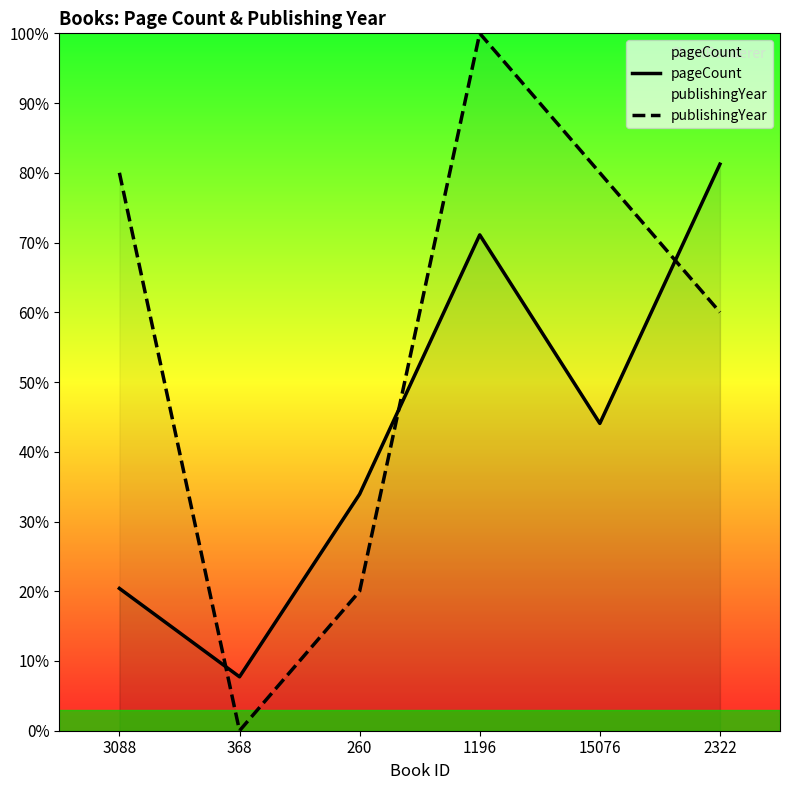

How many times do publishingYear and pageCount cross each other?

3